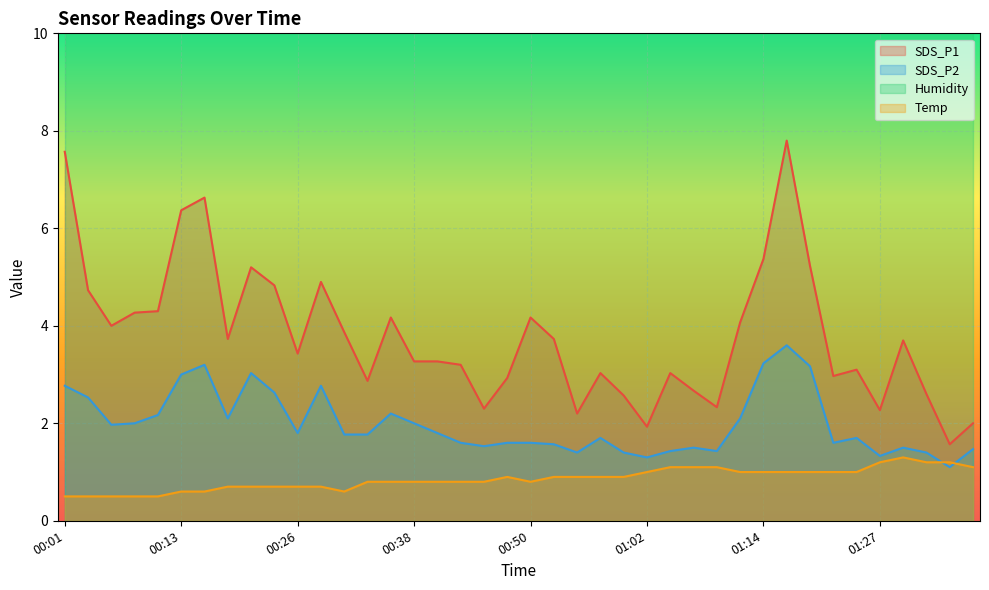

What is the difference between the maximum and minimum values in the SDS_P1 series?

6.2